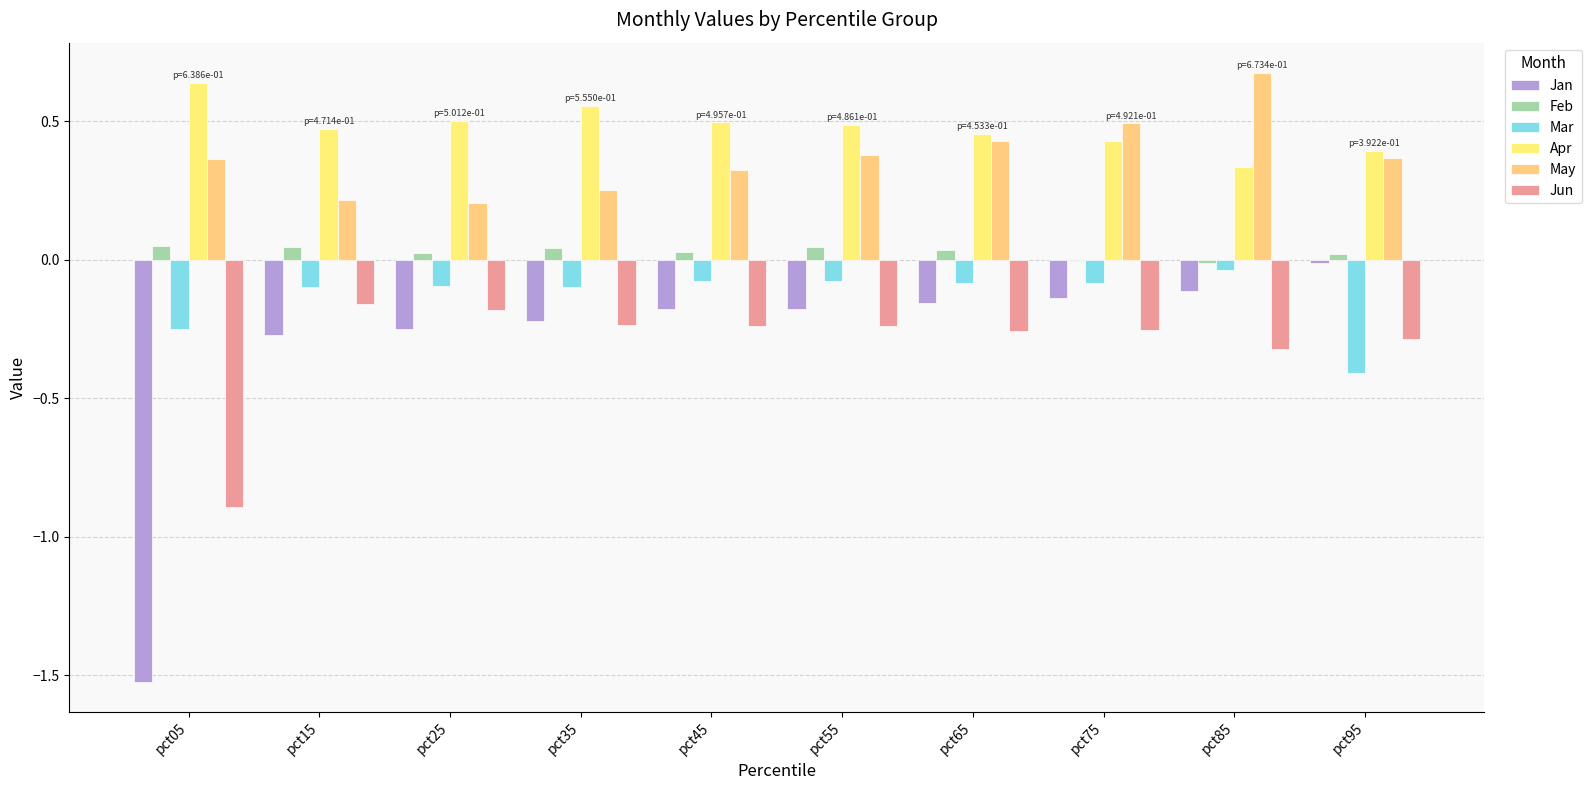

At how many categories does at least one series exceed 0?

10